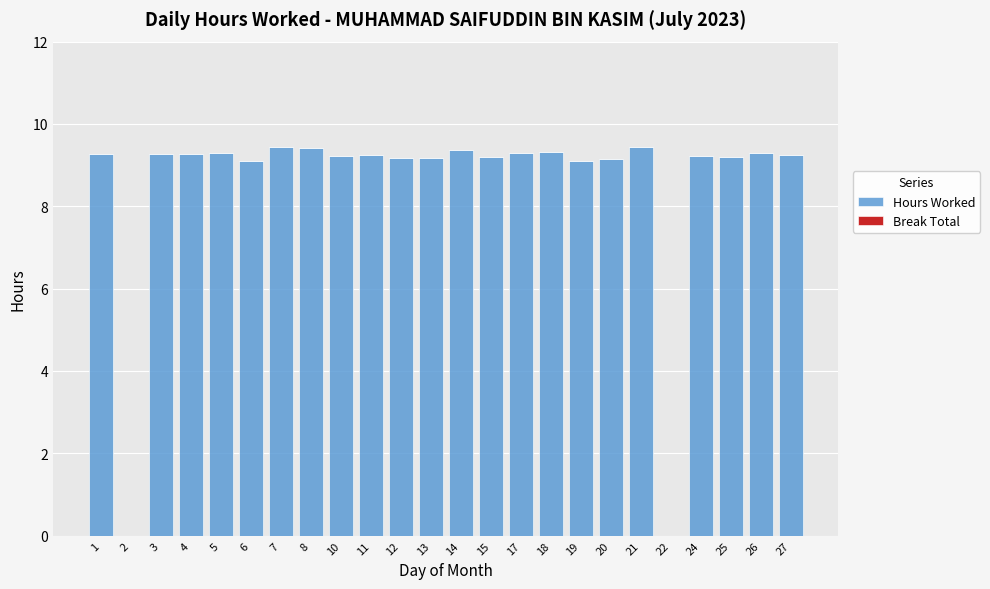

Count the number of categories in the chart.

24